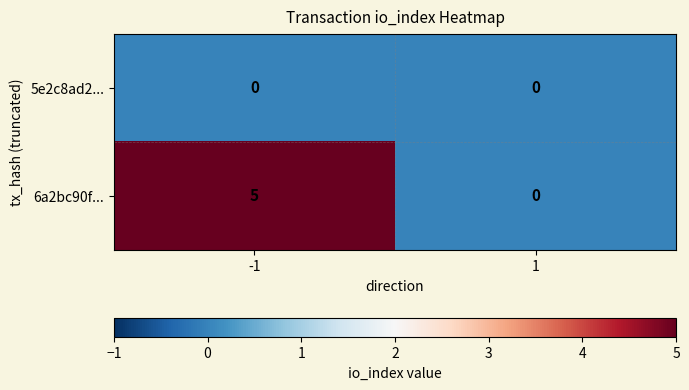

True or false: 5e2c8ad2... has a value of 0 at 1.

True